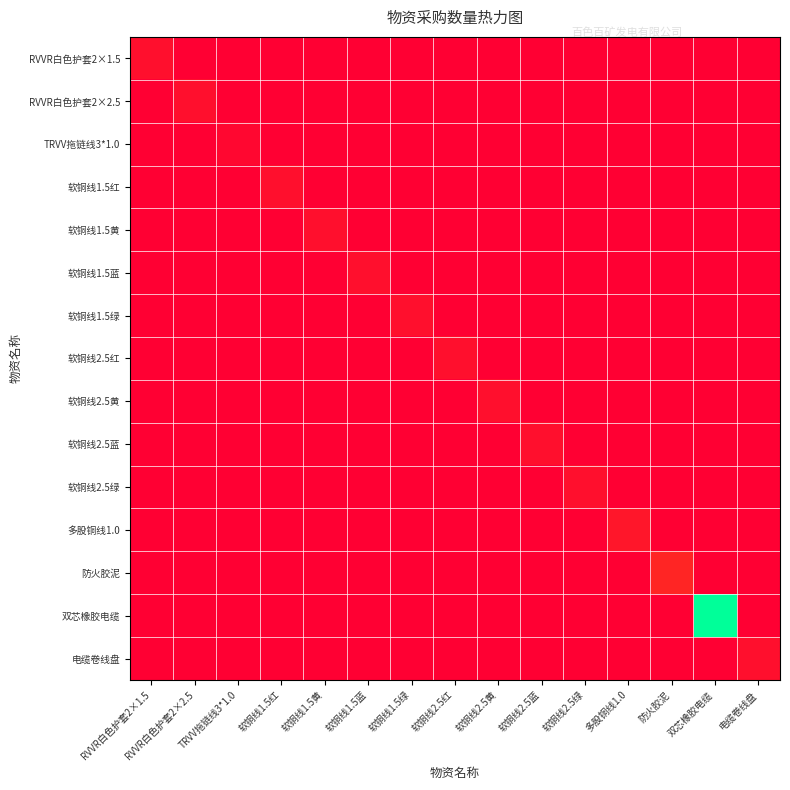

What is the total value across all series at 电缆卷线盘?

2